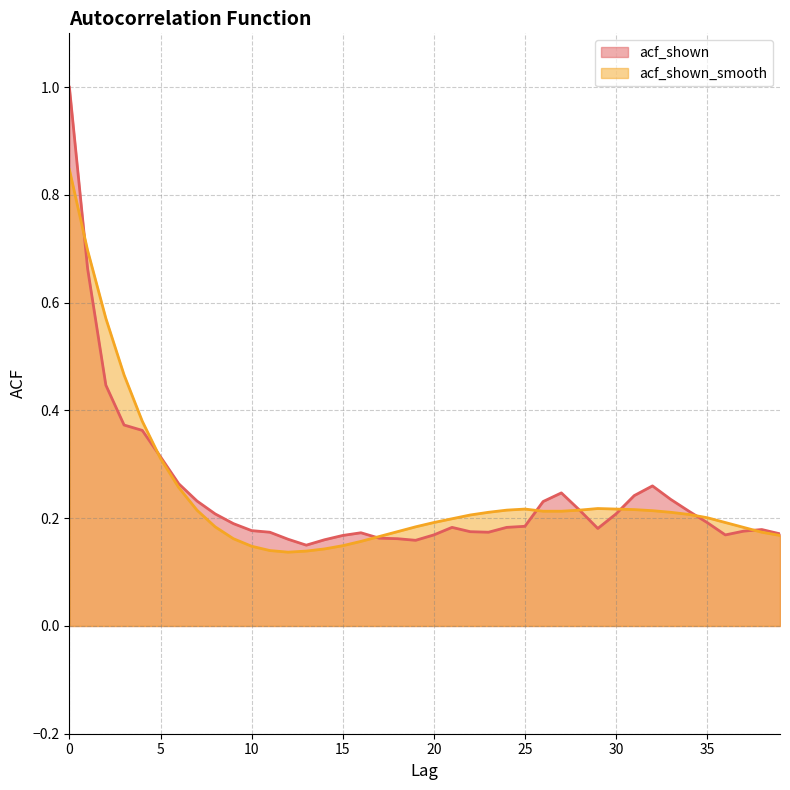

How many intersections are there between acf_shown_smooth and acf_shown?

7